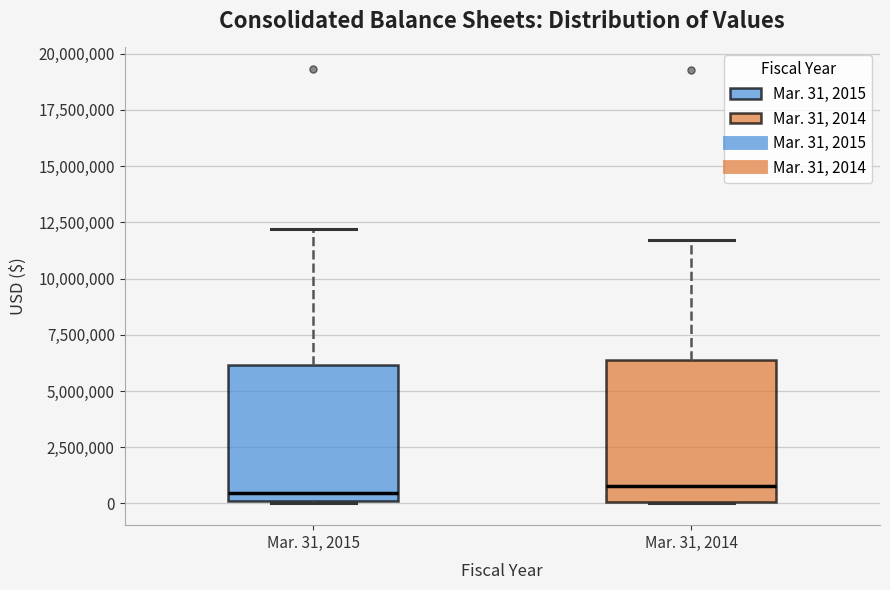

Reading left to right, read every box against the y-axis: the position of its median line, the range the box covers, and the ends of its whiskers. The values are not printed on the chart, so give them approximately, as read against the axis.

Mar. 31, 2015: median 500000, box 0 to 6000000, whiskers 0 to 12000000
Mar. 31, 2014: median 1000000, box 0 to 6500000, whiskers 0 to 11500000